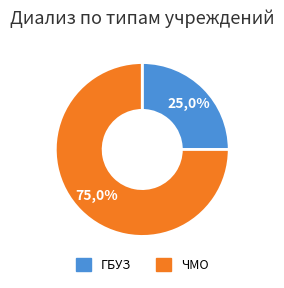

To the nearest percent, what percentage of the pie is ЧМО?

75%